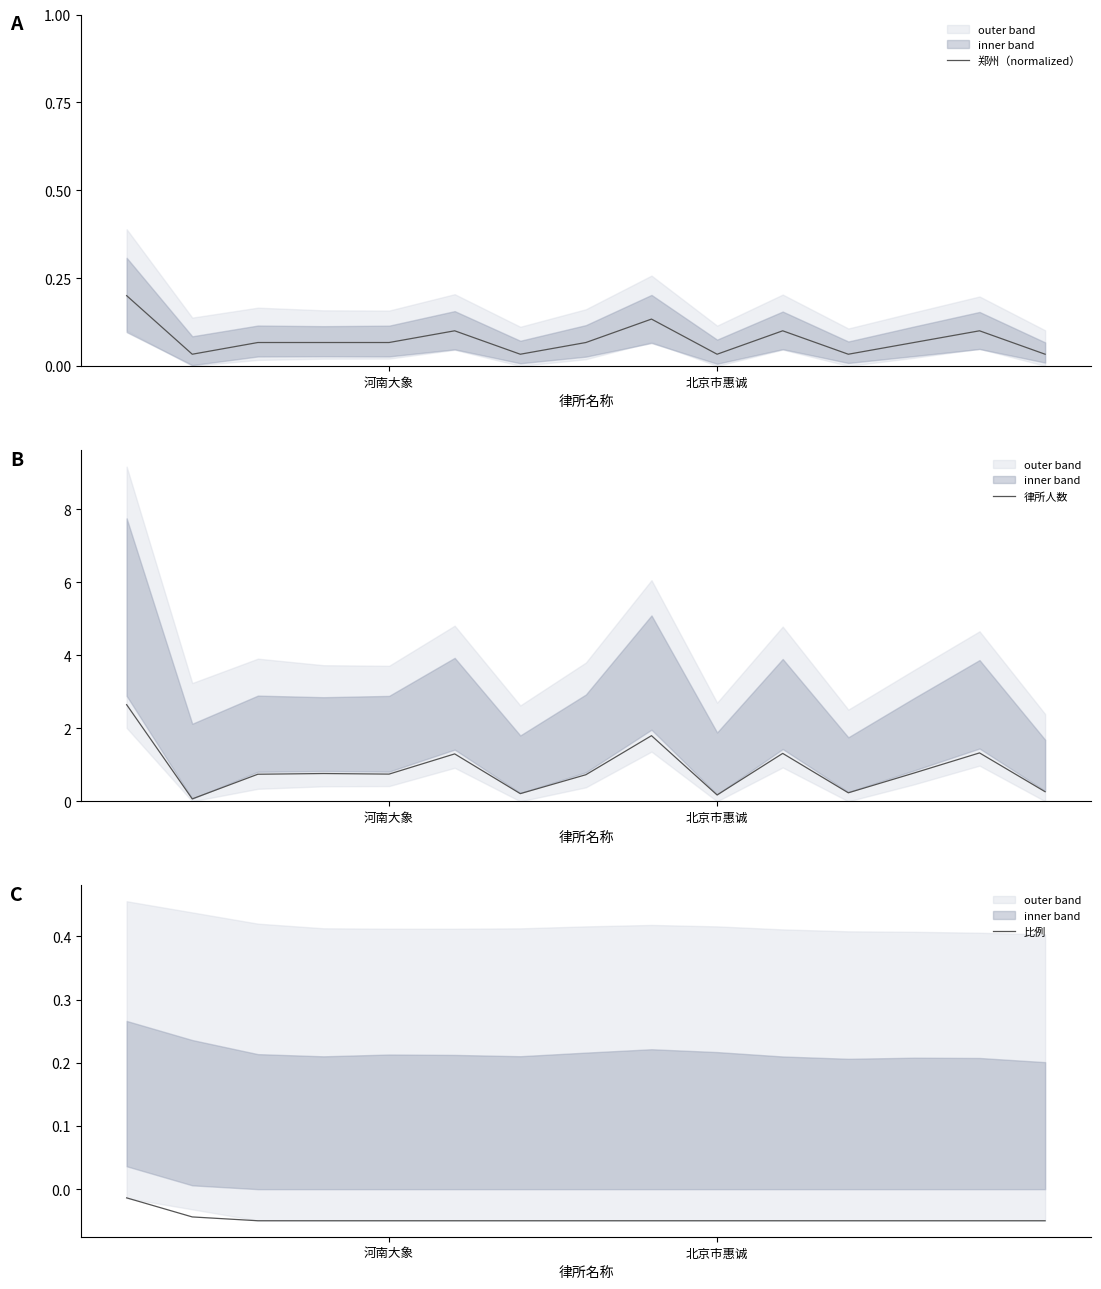

What is the maximum value for 律所人数?

2.6